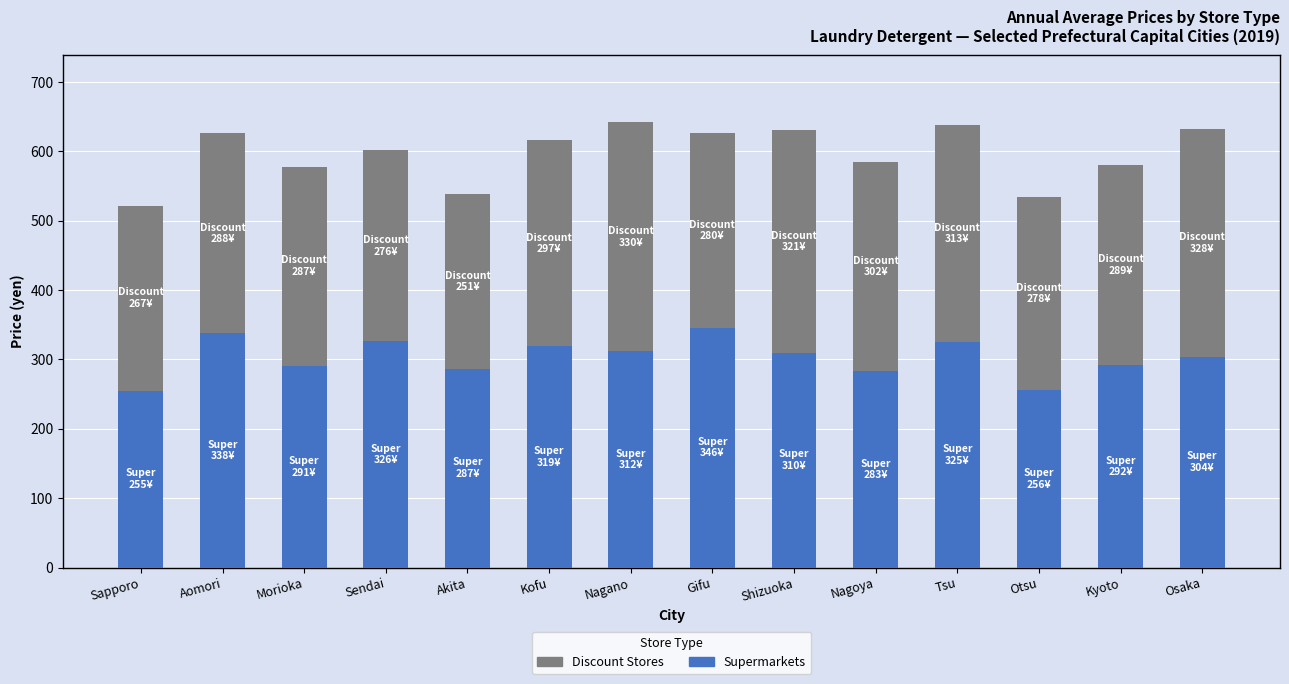

What is the difference between the maximum and minimum values in the Supermarkets series?

91